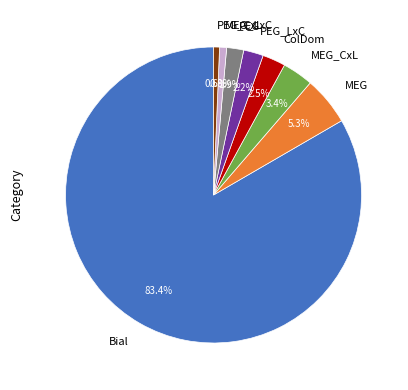

Which has a higher value, MEG_LxC or PEG?

PEG